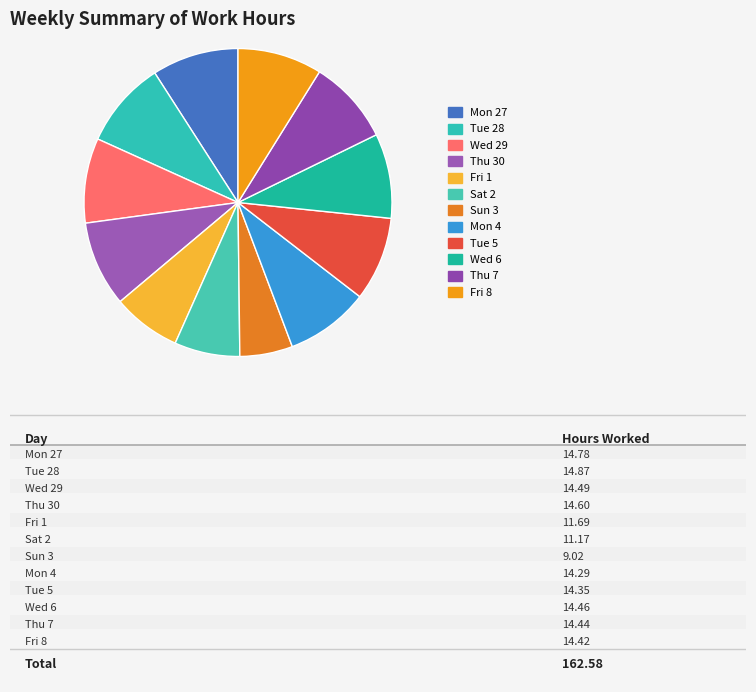

The Thu 7 slice represents 9% of the pie. True or false?

True